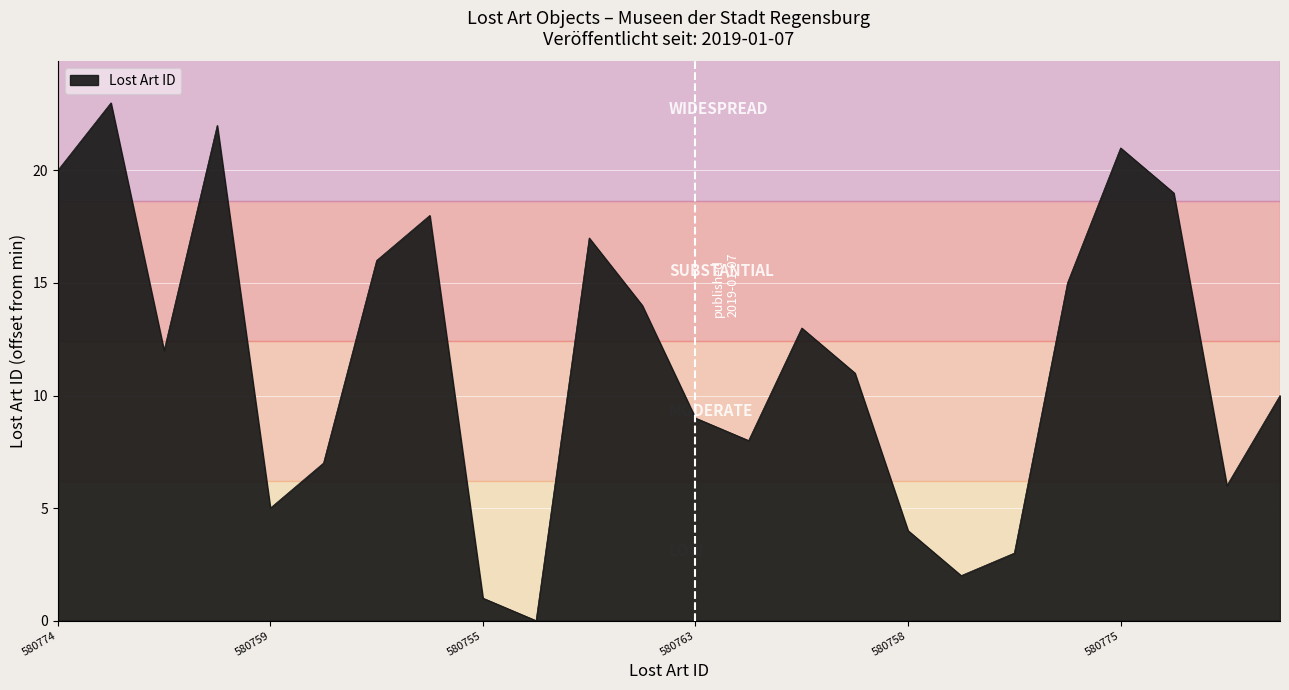

What is the maximum value shown in the chart?

23